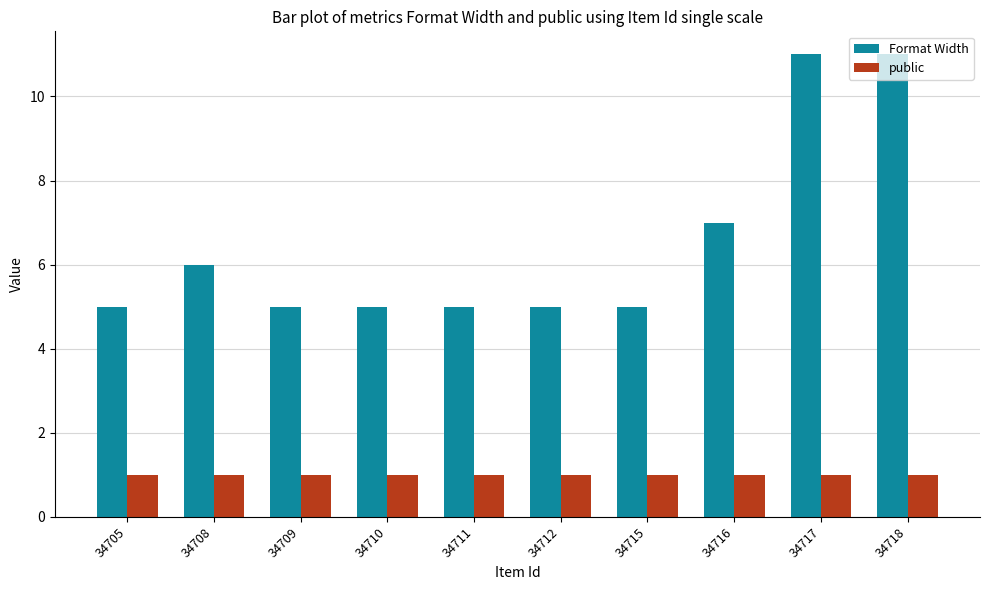

What is the value of the public bar at the 6th from the left?

1